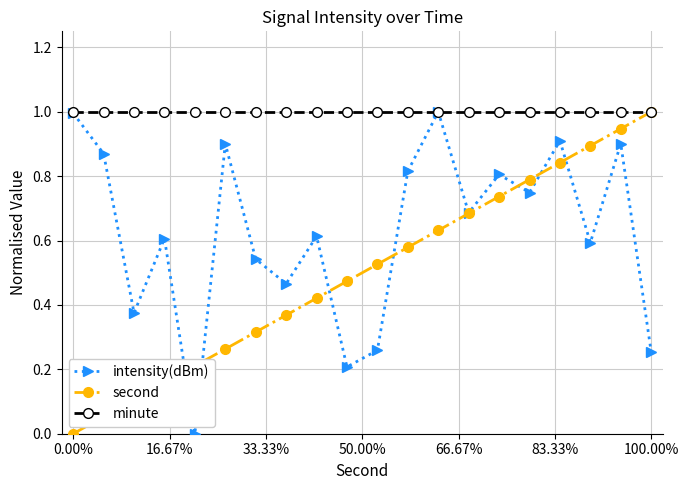

True or false: second has more than 2 points higher than both neighbors.

False